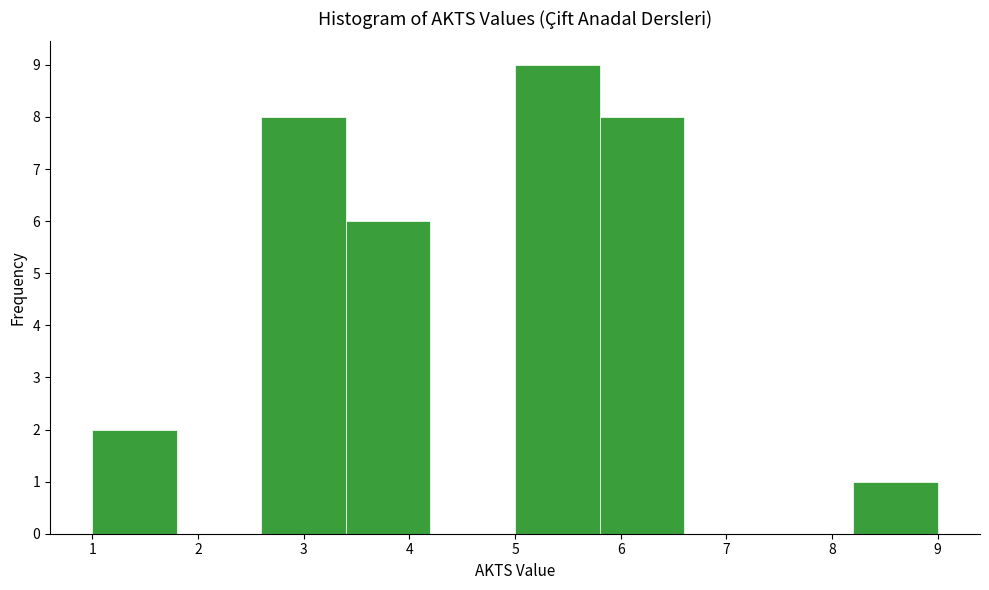

Reading left to right, transcribe this chart: for each bar, give the range it covers on the x-axis and its height. The values are not printed on the chart, so give them approximately, as read against the axis.

1.0 to 1.8: 2
1.8 to 2.6: 0
2.6 to 3.4: 8
3.4 to 4.2: 6
4.2 to 5.0: 0
5.0 to 5.8: 9
5.8 to 6.6: 8
6.6 to 7.4: 0
7.4 to 8.2: 0
8.2 to 9.0: 1